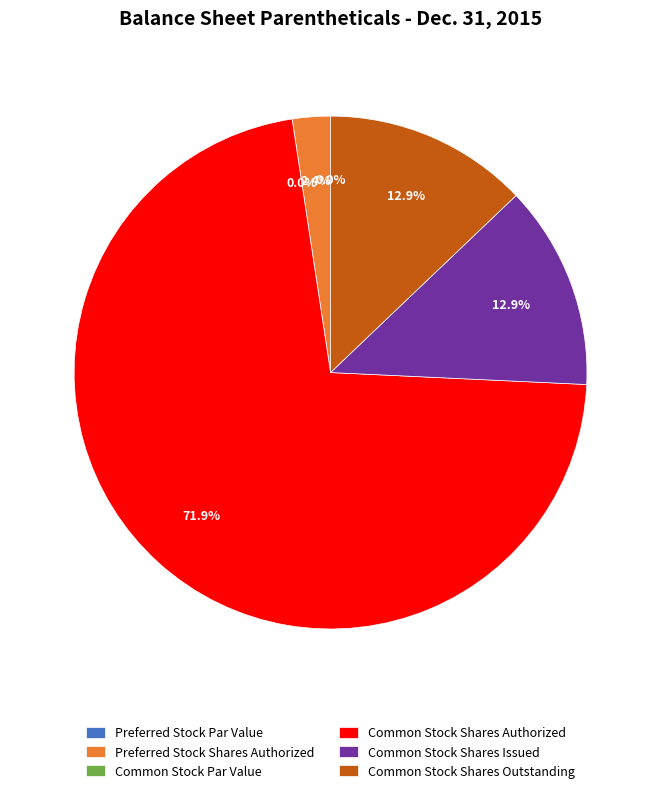

True or false: Common Stock Shares Authorized accounts for 81% of the total.

False